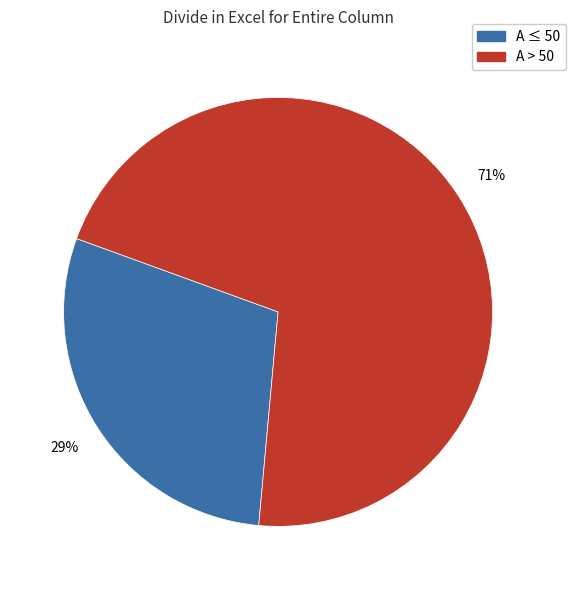

Does any single category account for the majority?

Yes